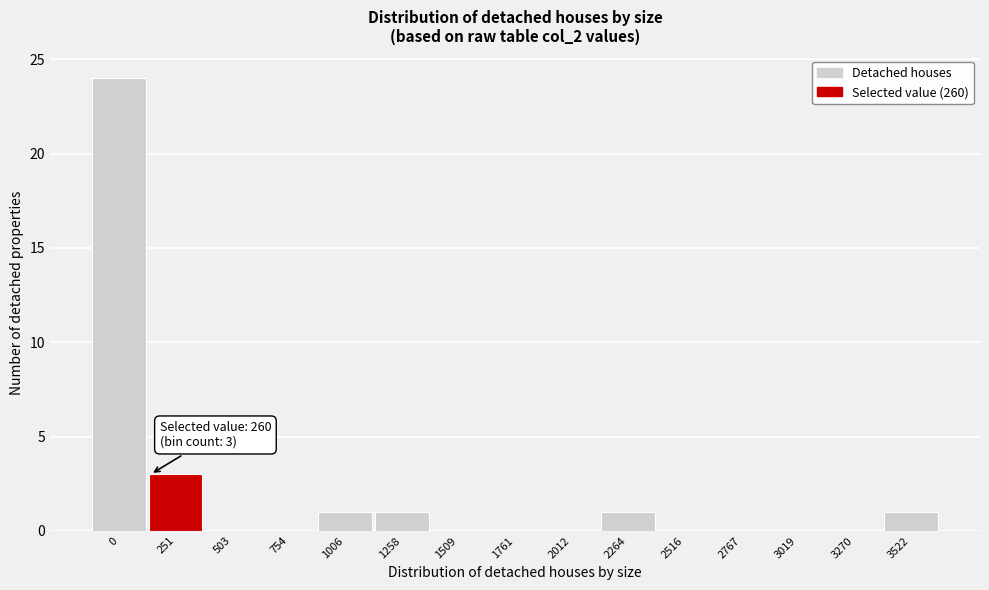

Reading left to right, list all the values displayed in this chart.

0=24	251=3	503=0	754=0	1006=1	1258=1	1509=0	1761=0	2012=0	2264=1	2516=0	2767=0	3019=0	3270=0	3522=1